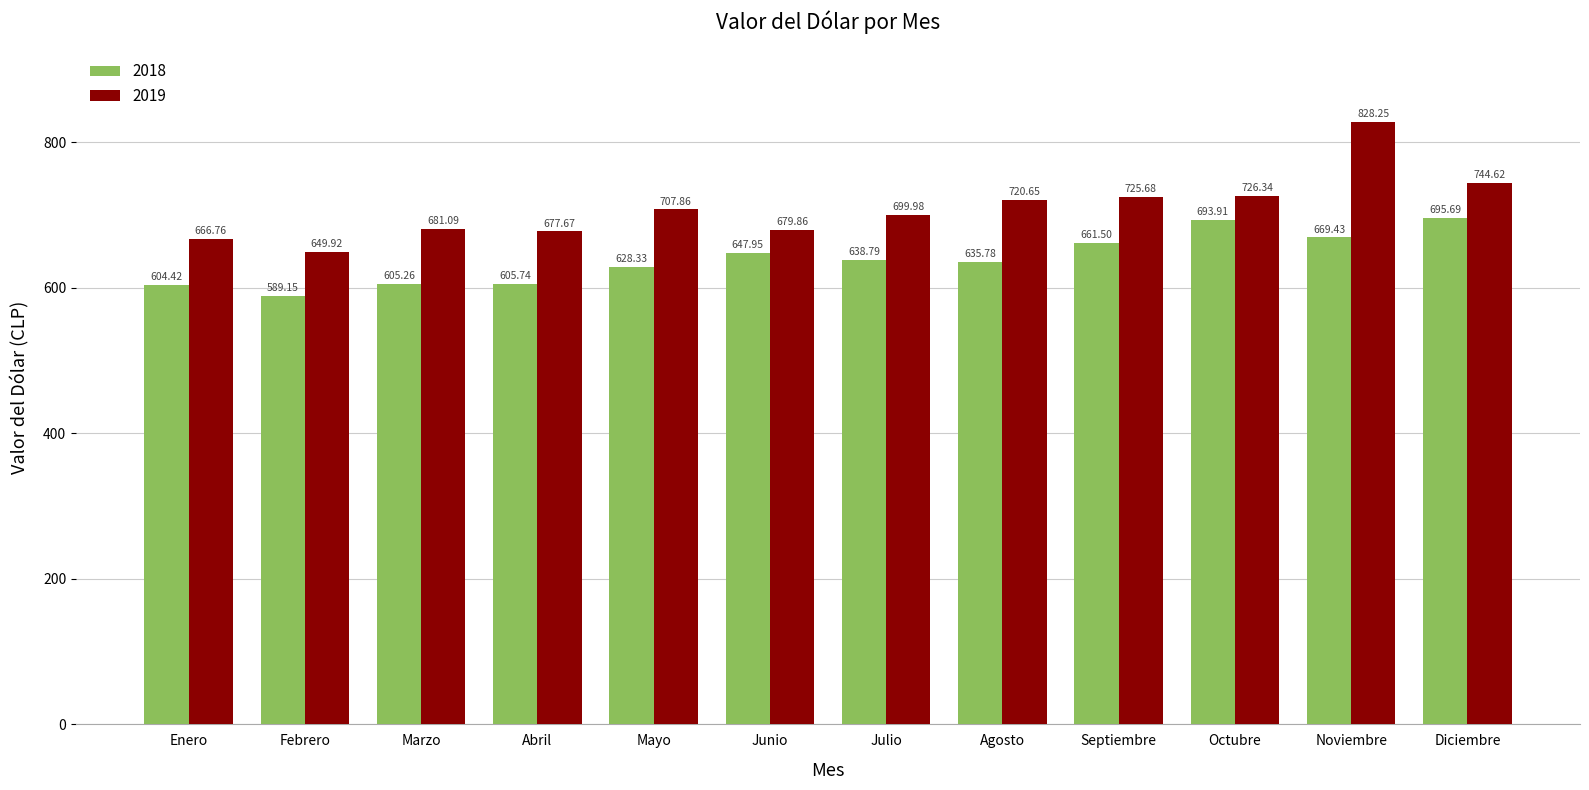

At which label is 2019 closest to 739?

Diciembre